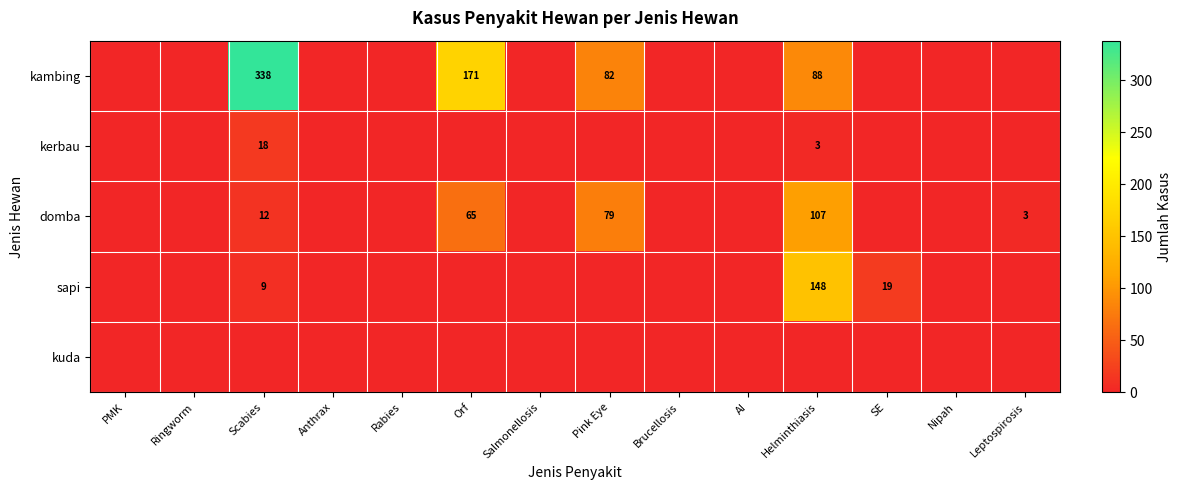

The kambing series shows 338 at Scabies. True or false?

True